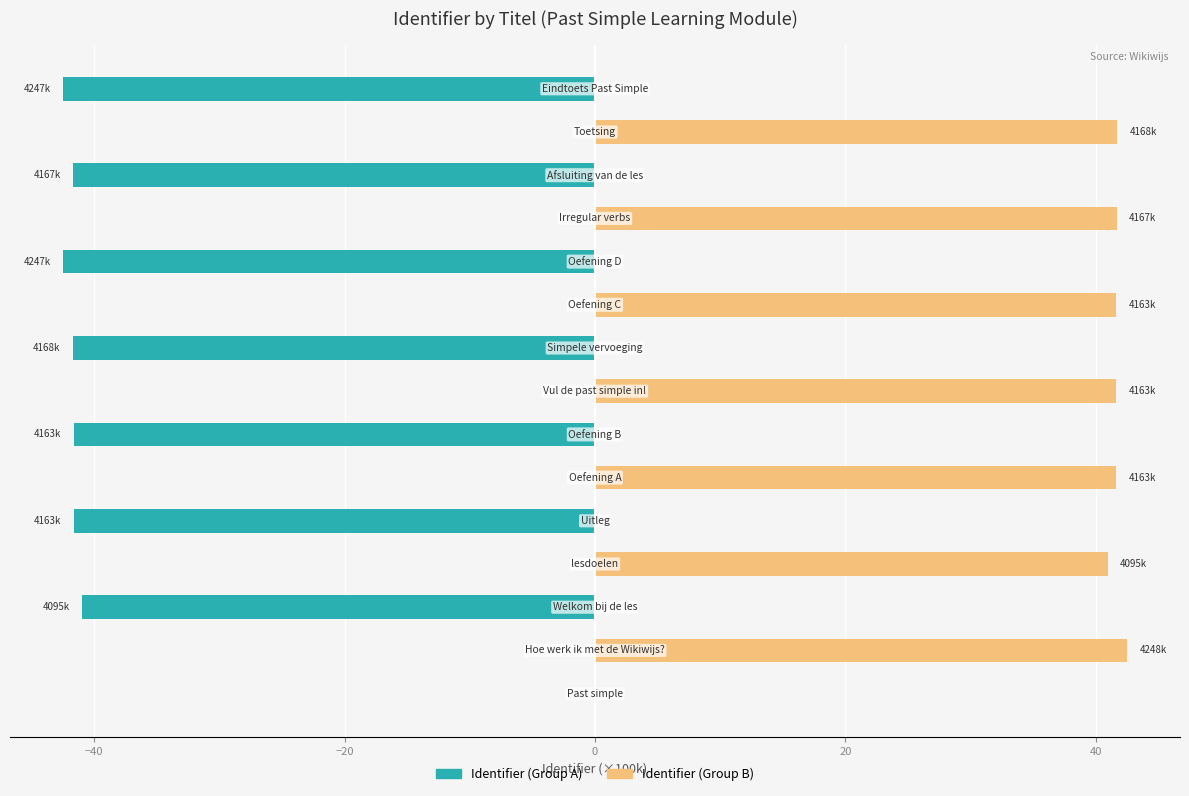

What is the difference between the maximum and minimum values in the Identifier (Group A) series?

42.5